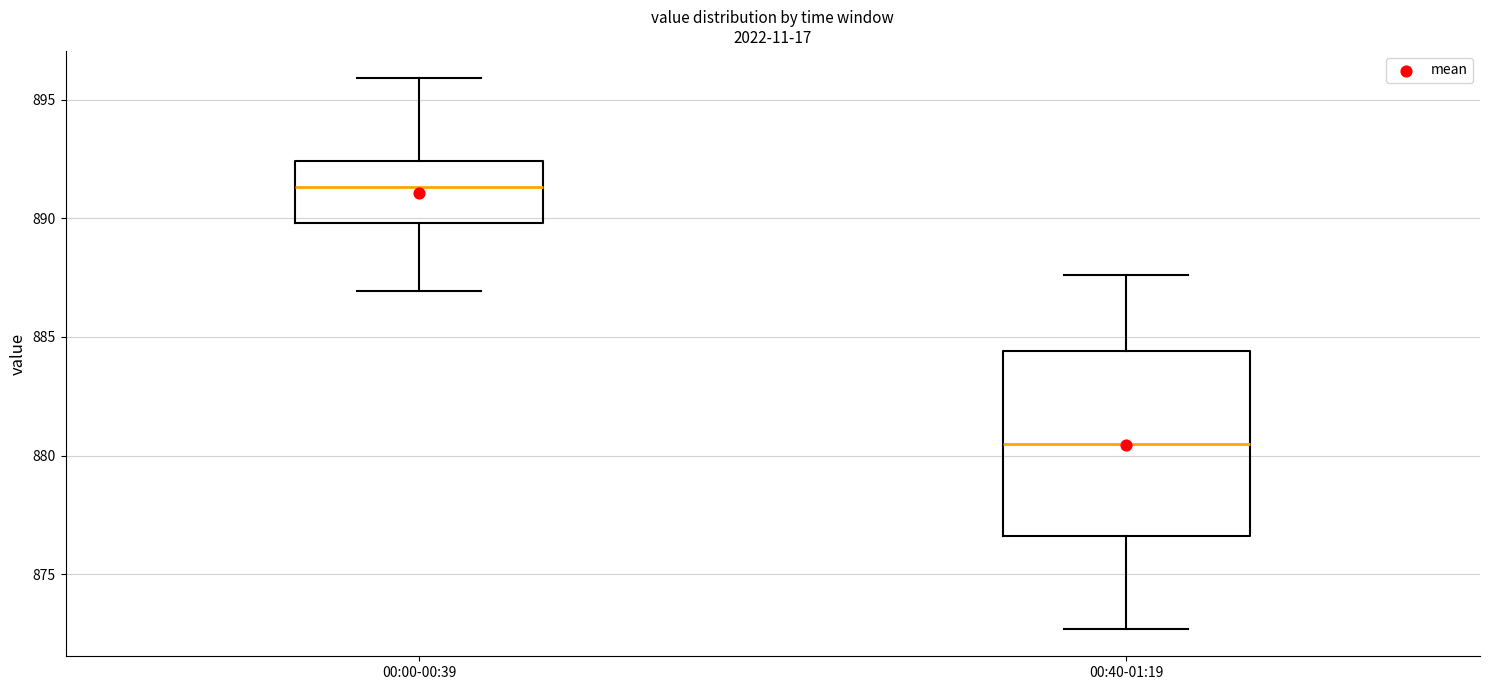

Reading left to right, transcribe this box plot: for each box, give where its median line is, the range the box spans, and where its two whiskers end, as read against the y-axis. The values are not printed on the chart, so give them approximately, as read against the axis.

00:00-00:39: median 891.5, box 890.0 to 892.5, whiskers 887.0 to 896.0
00:40-01:19: median 880.5, box 876.5 to 884.5, whiskers 872.5 to 887.5